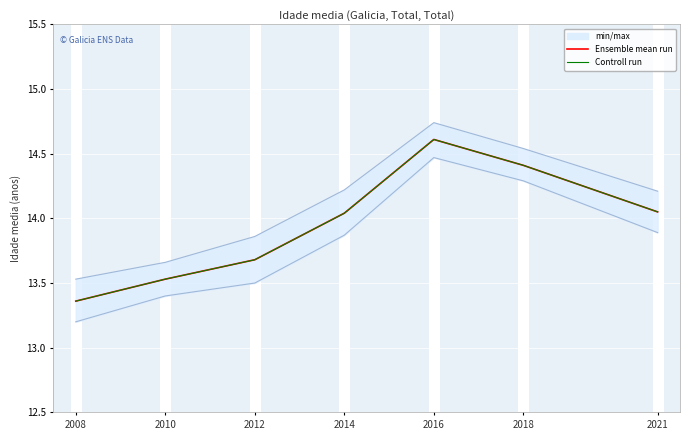

Is it true that Controll run equals 7.2 at 2008?

False